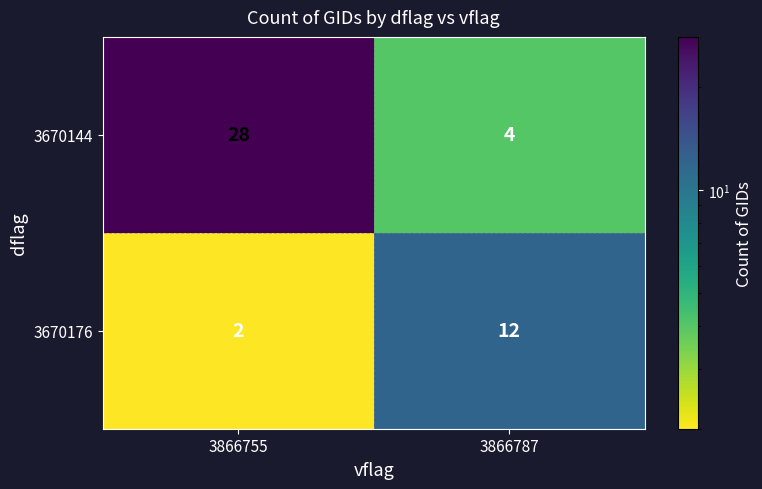

What is the approximate value of 3670176 at 3866787?

12